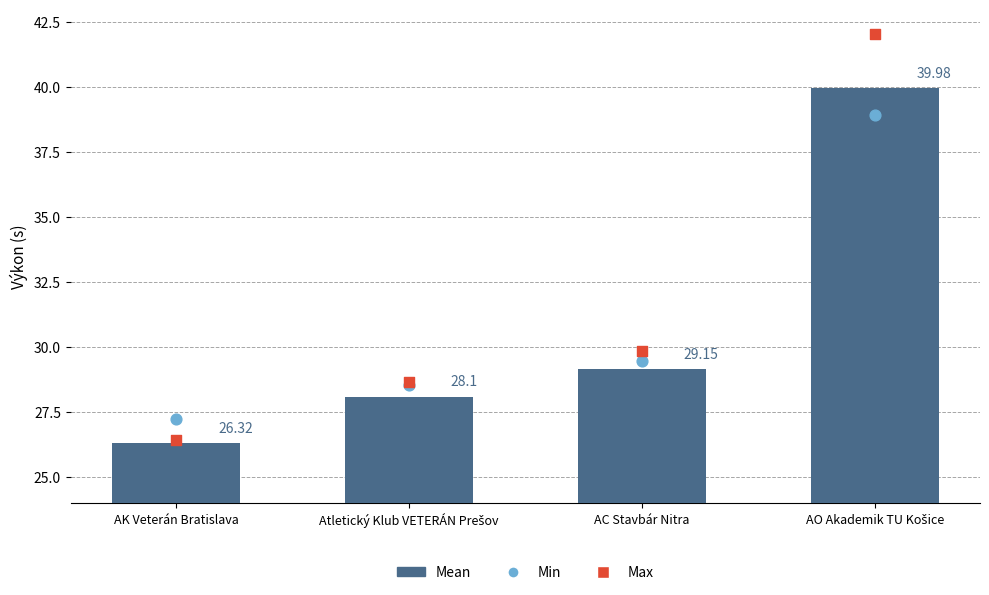

At which category is the sum across all series the highest?

AO Akademik TU Košice